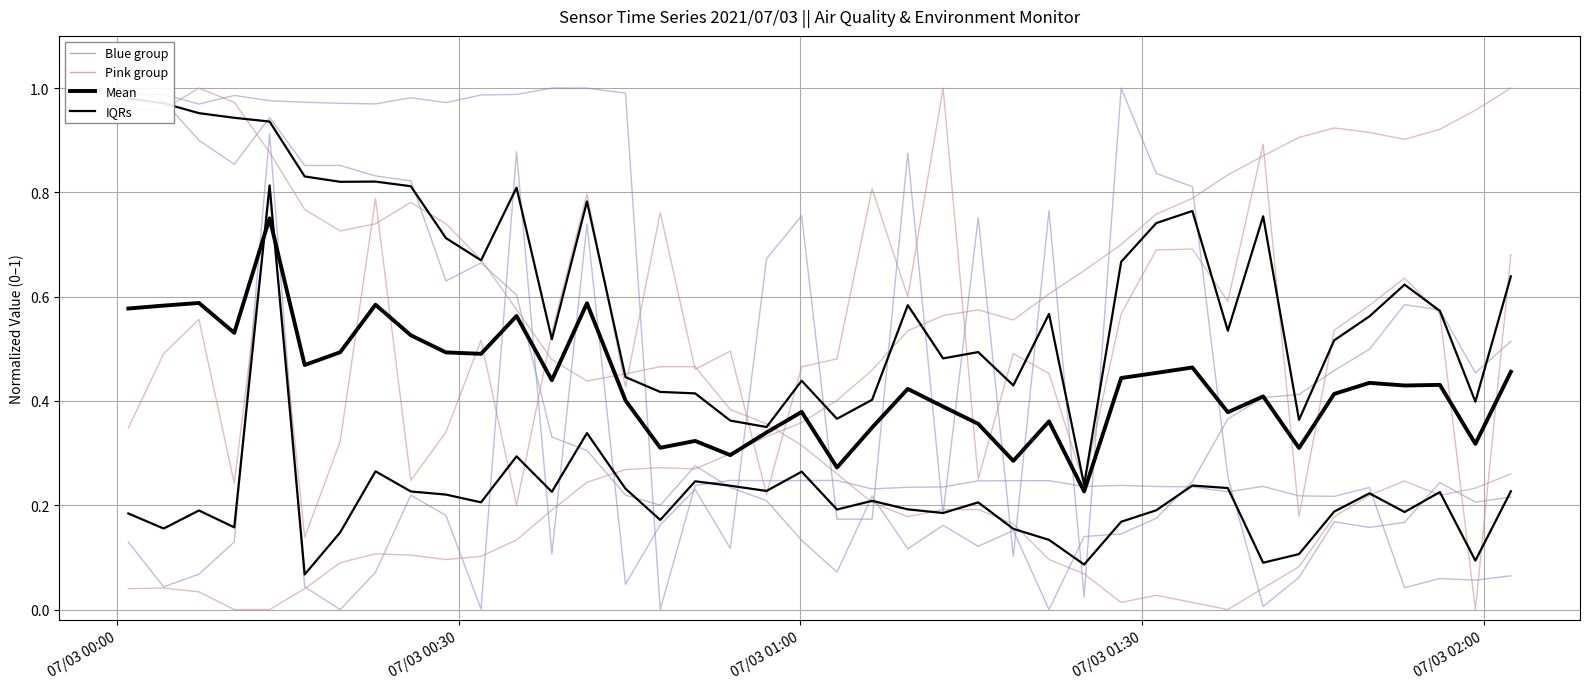

Which series has the largest range (max minus min)?

Blue group